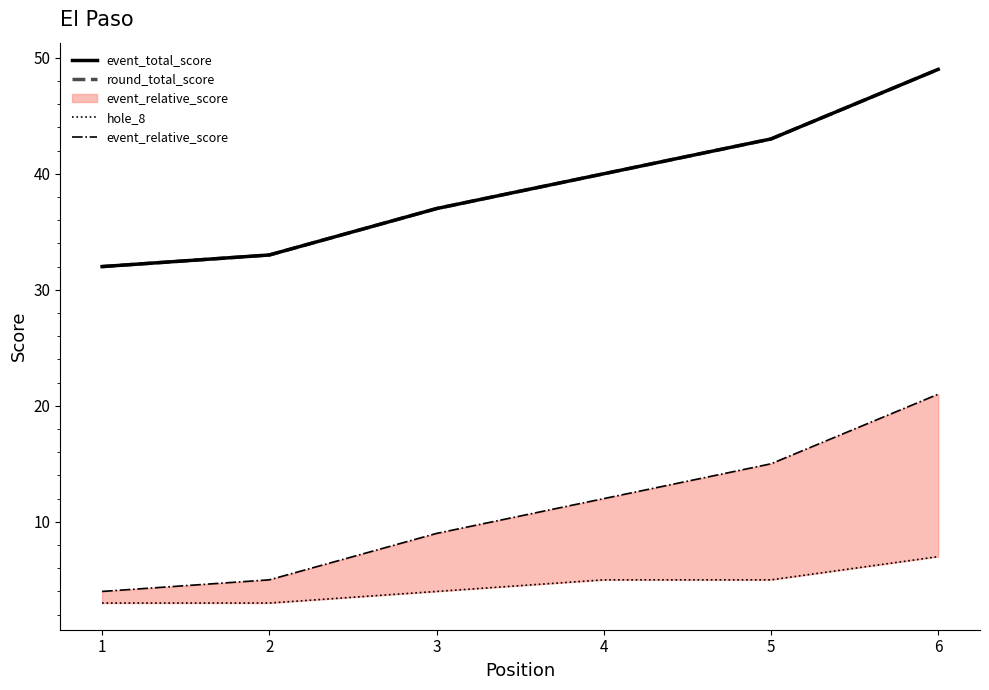

Reading left to right, what are all the values shown in this chart?

event_total_score: 1=32	2=33	3=37	4=40	5=43	6=49
round_total_score: 1=32	2=33	3=37	4=40	5=43	6=49
hole_8: 1=3	2=3	3=4	4=5	5=5	6=7
event_relative_score: 1=4	2=5	3=9	4=12	5=15	6=21